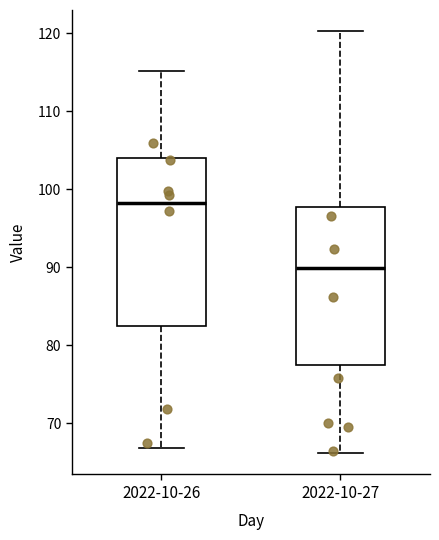

Where does the upper whisker of the box for 2022-10-27 end on the y-axis? The values are not printed on the chart, so give them approximately, as read against the axis.

120